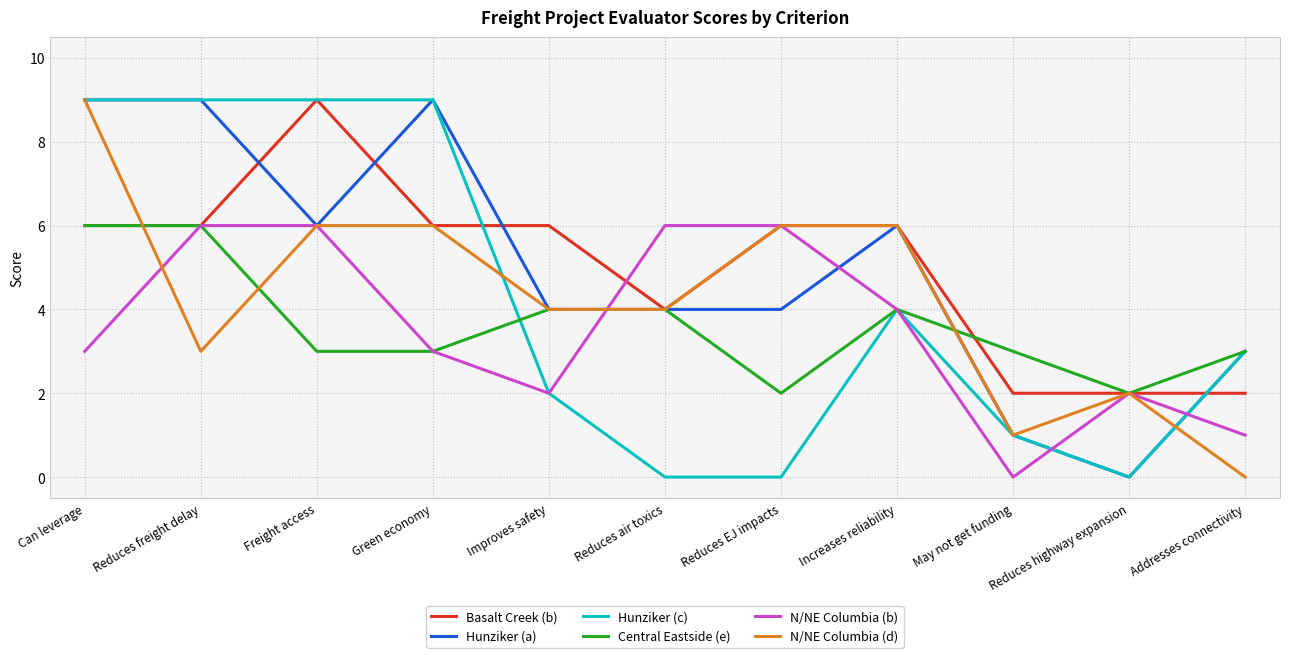

How many values in N/NE Columbia (d) are above zero?

10